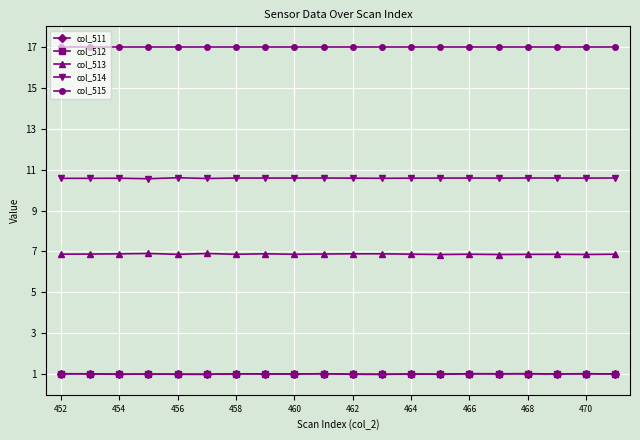

What is the value of the col_512 point at the 8th from the left?

1.0